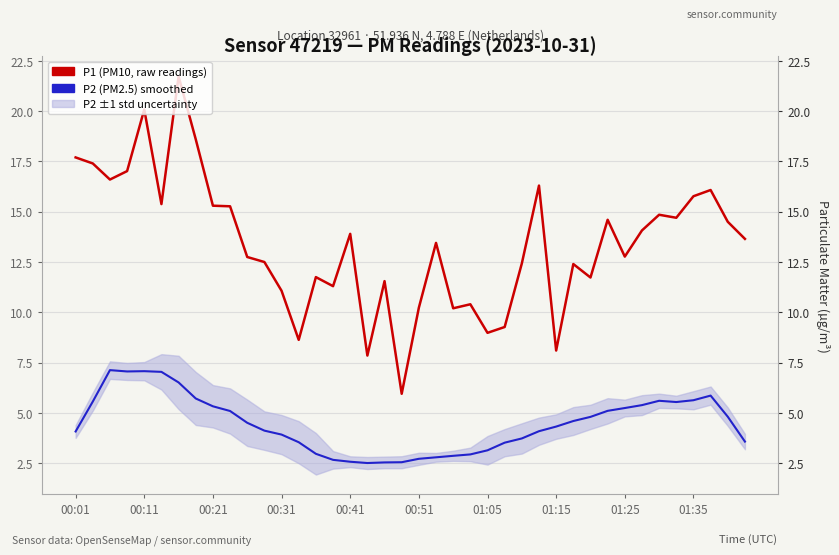

Reading left to right, what are all the values shown in this chart?

P2 (PM2.5) with uncertainty band: 4.1	5.6	7.1	7.1	7.1	7.0	6.5	5.7	5.3	5.1	4.5	4.1	3.9	3.5	3.0	2.7	2.6	2.5	2.5	2.5	2.7	2.8	2.9	2.9	3.1	3.5	3.7	4.1	4.3	4.6	4.8	5.1	5.2	5.4	5.6	5.5	5.6	5.9	4.8	3.6
P1 (PM10, raw readings): 17.7	17.4	16.6	17.0	20.1	15.4	21.7	18.6	15.3	15.3	12.8	12.5	11.1	8.6	11.8	11.3	13.9	7.8	11.6	6.0	10.2	13.4	10.2	10.4	9.0	9.3	12.4	16.3	8.1	12.4	11.7	14.6	12.8	14.1	14.8	14.7	15.8	16.1	14.5	13.7